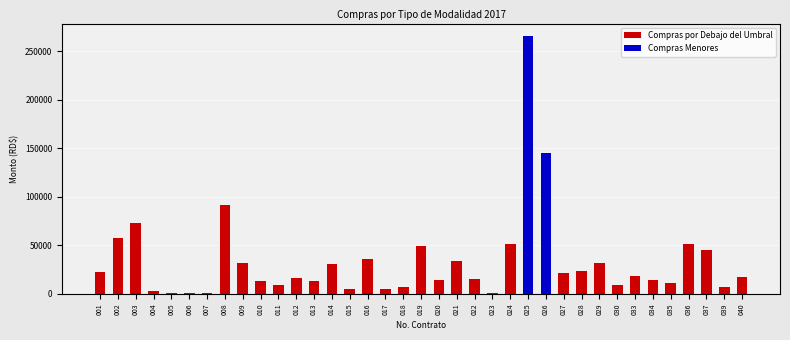

At which label is Compras por Debajo del Umbral closest to 45875?

037